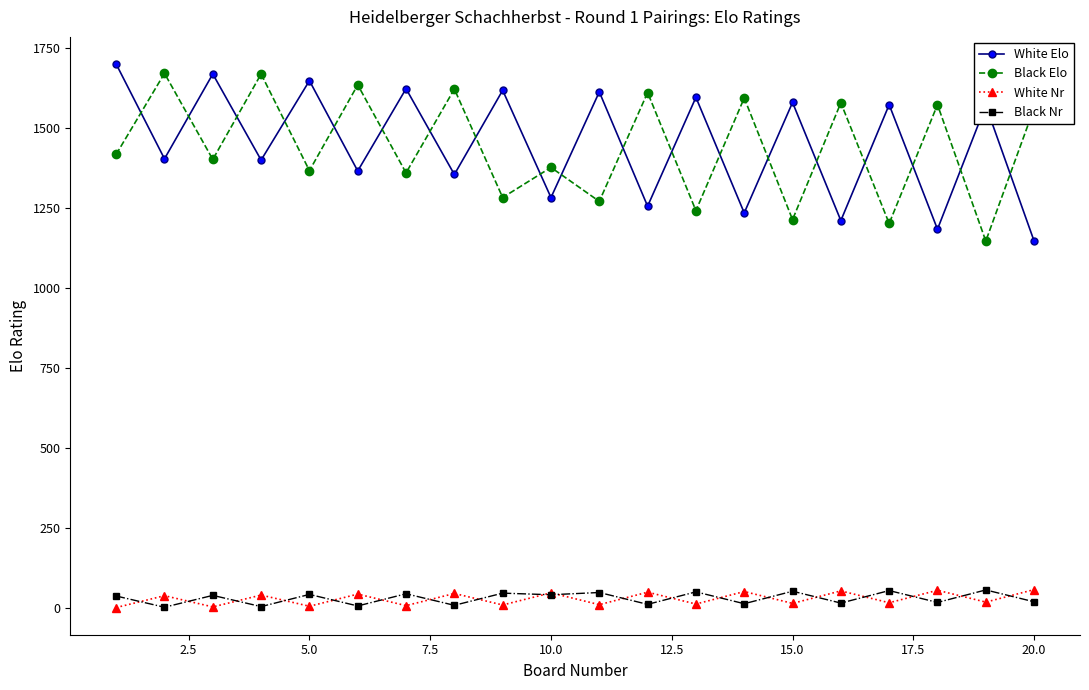

True or false: White Elo and Black Elo intersect in this chart.

True